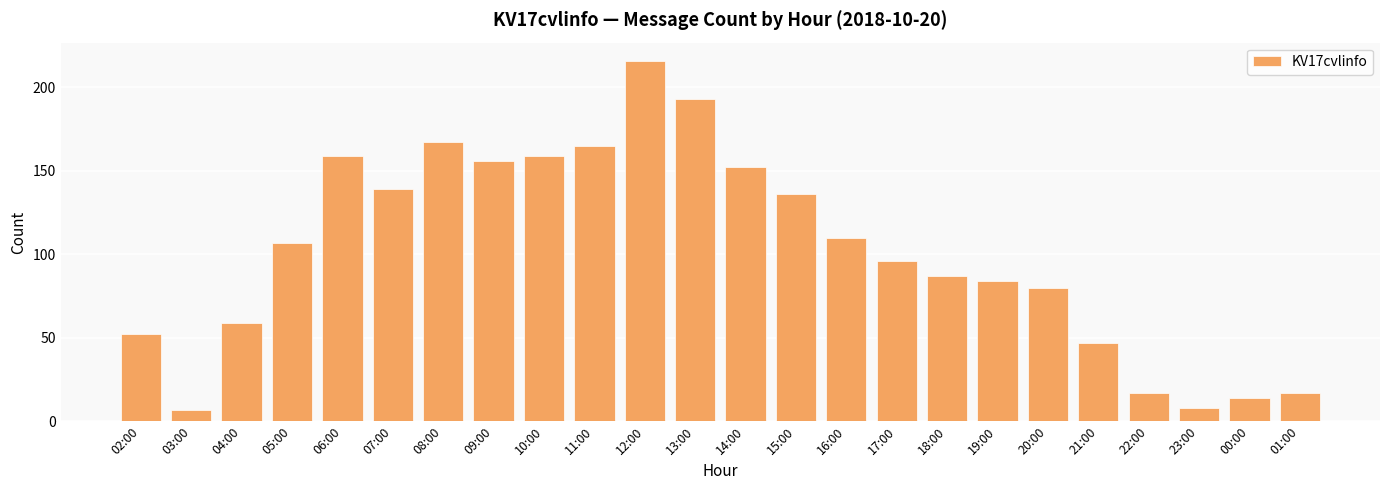

Which label corresponds to the largest value in the chart?

12:00